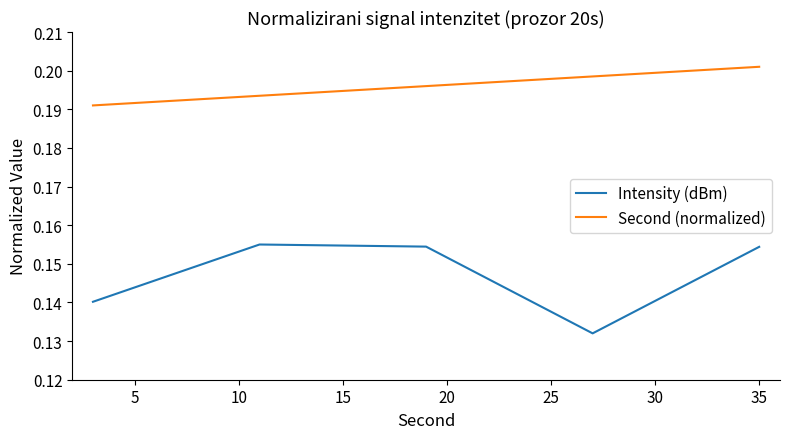

How many categories are shown in the chart?

5